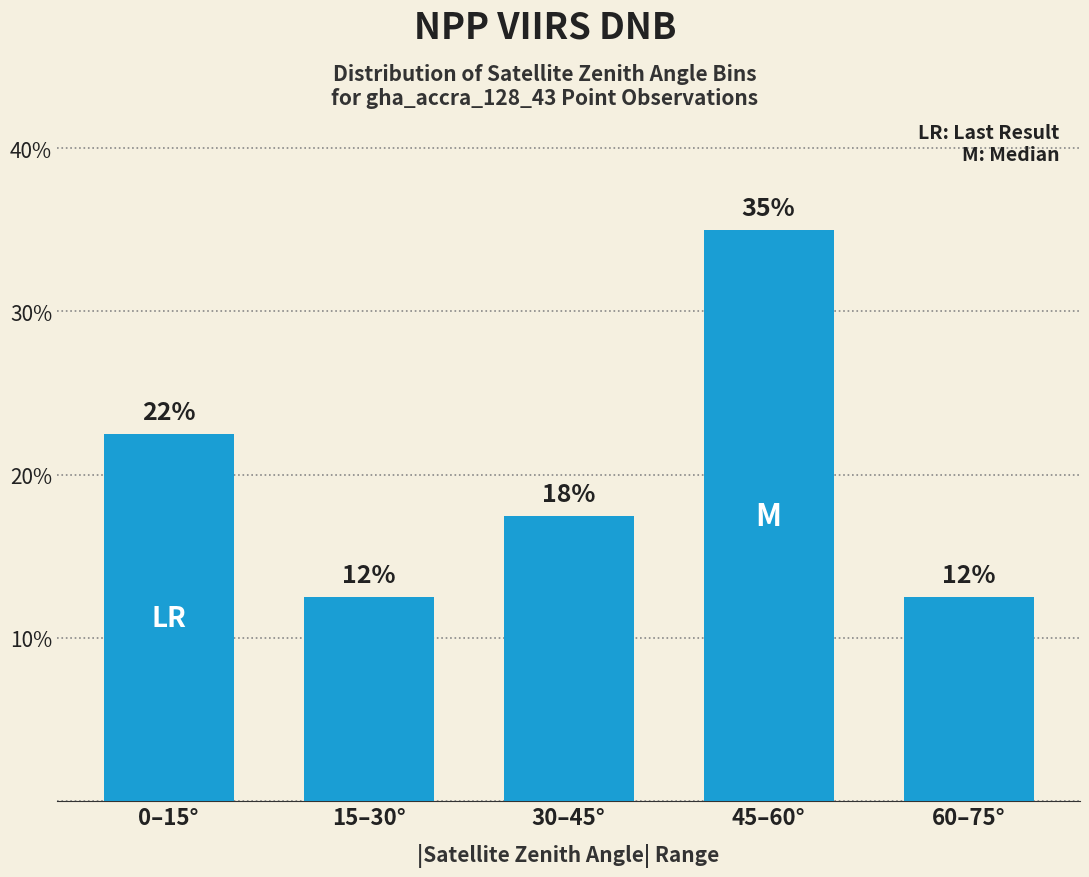

How many bars are there in total?

5